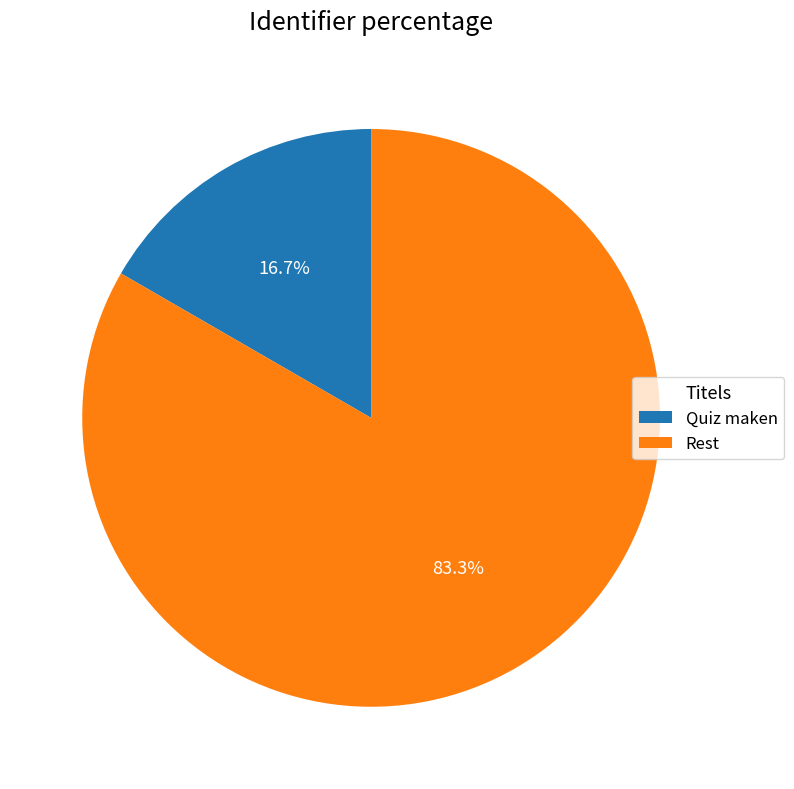

Count the number of slices in the pie.

2